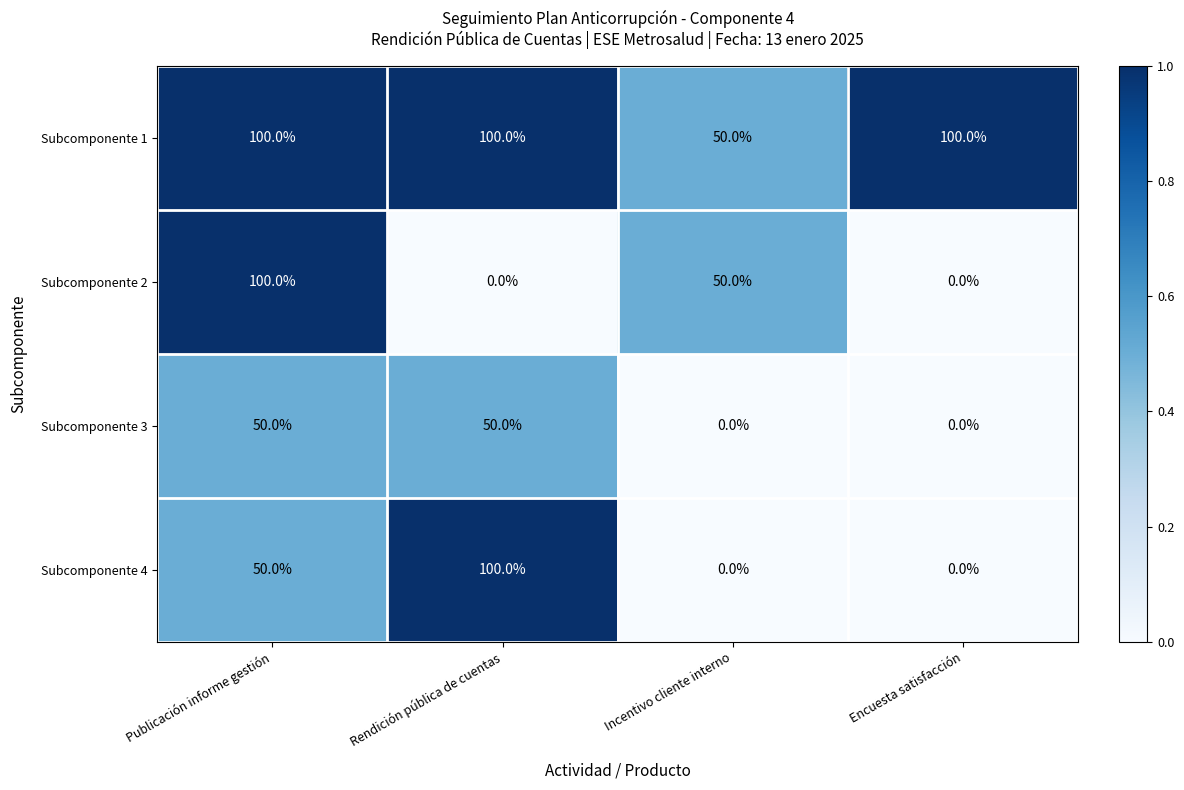

How many values in the Subcomponente 3 series are below 50?

2